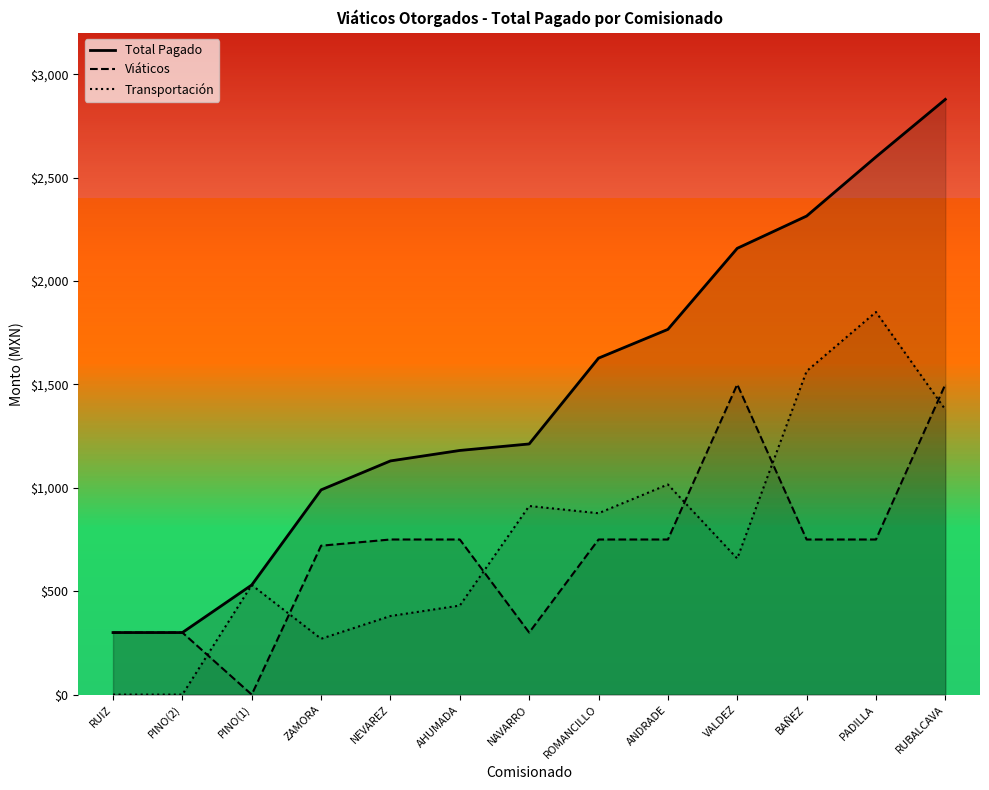

What are all the series names shown in the legend?

Total Pagado, Viáticos, Transportación